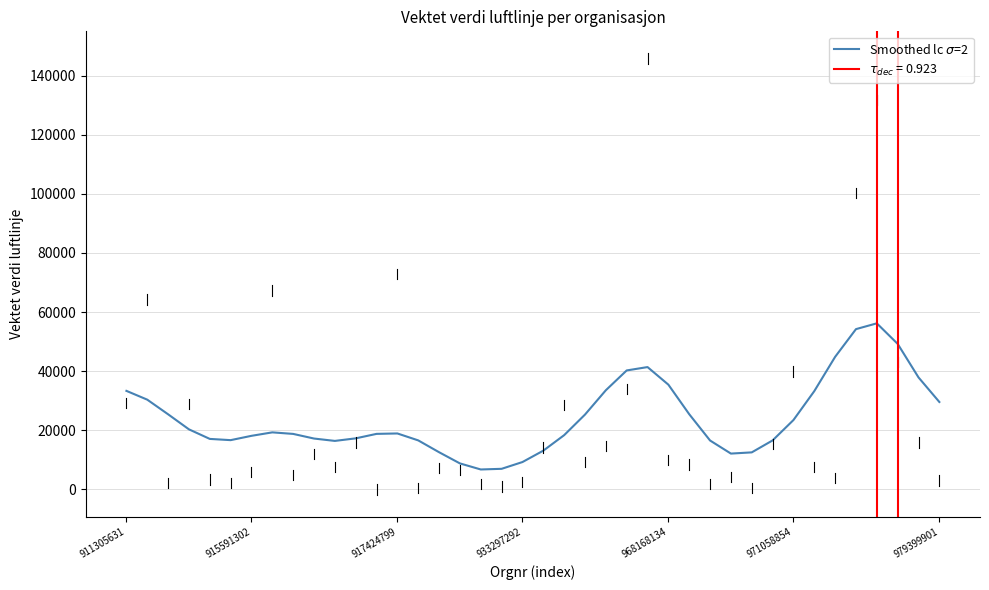

What is the minimum value shown in the chart?

6771.9